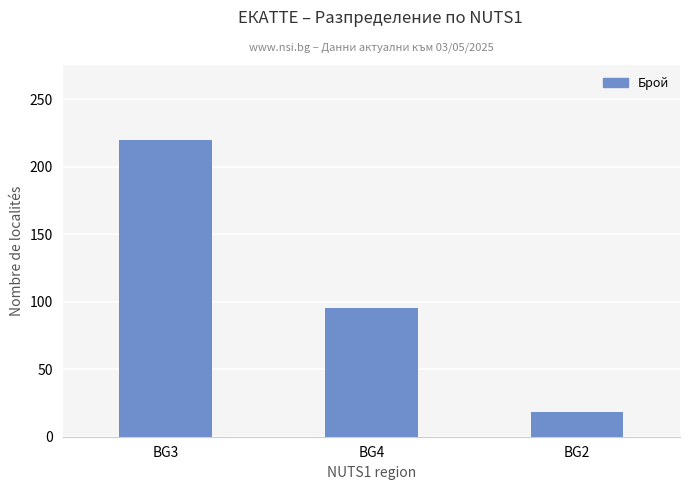

What is the change in value from BG3 to BG2?

-202